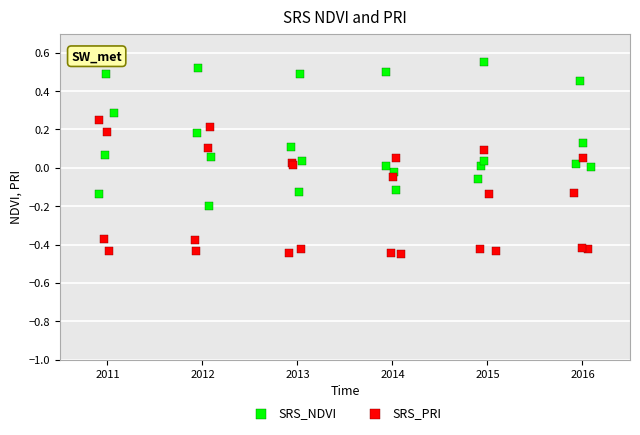

Which series reaches the maximum Y coordinate?

SRS_NDVI